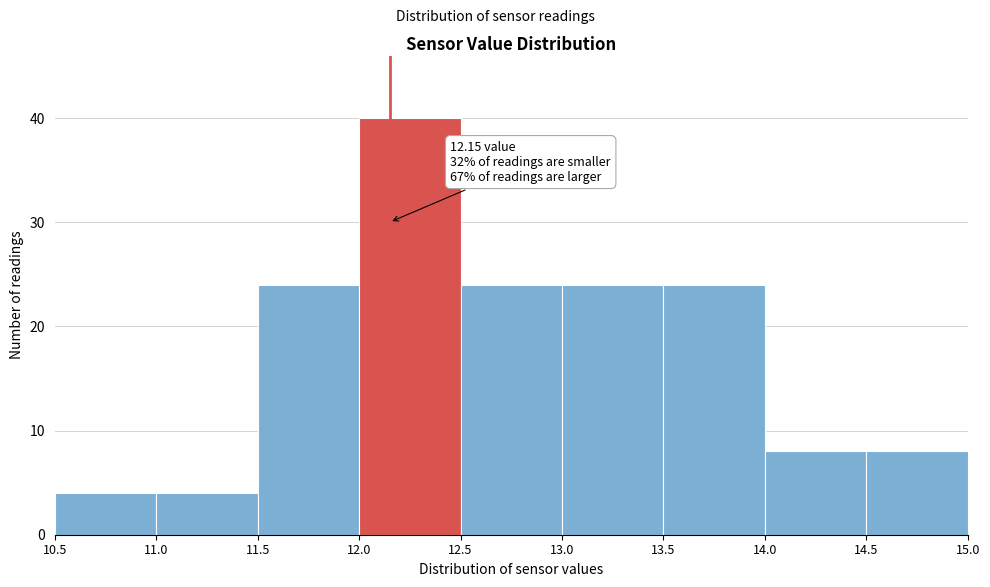

Over which range of the x-axis is the bar tallest?

12.0 to 12.5